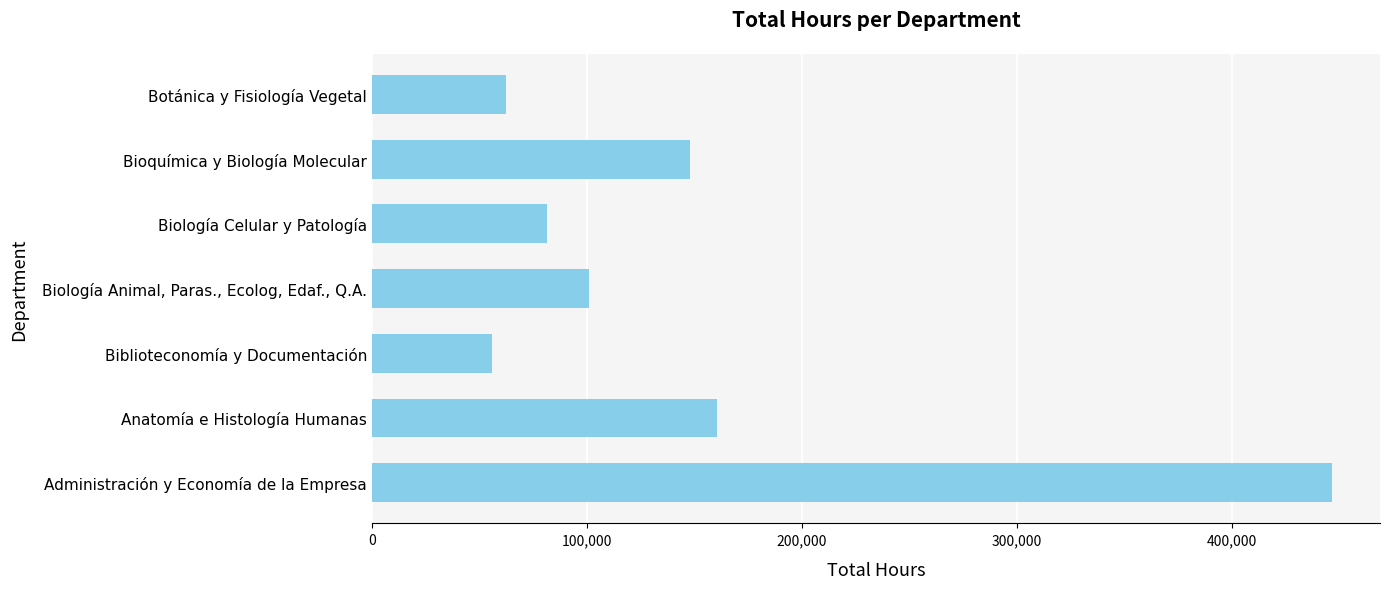

The value at Anatomía e Histología Humanas is 263667. True or false?

False